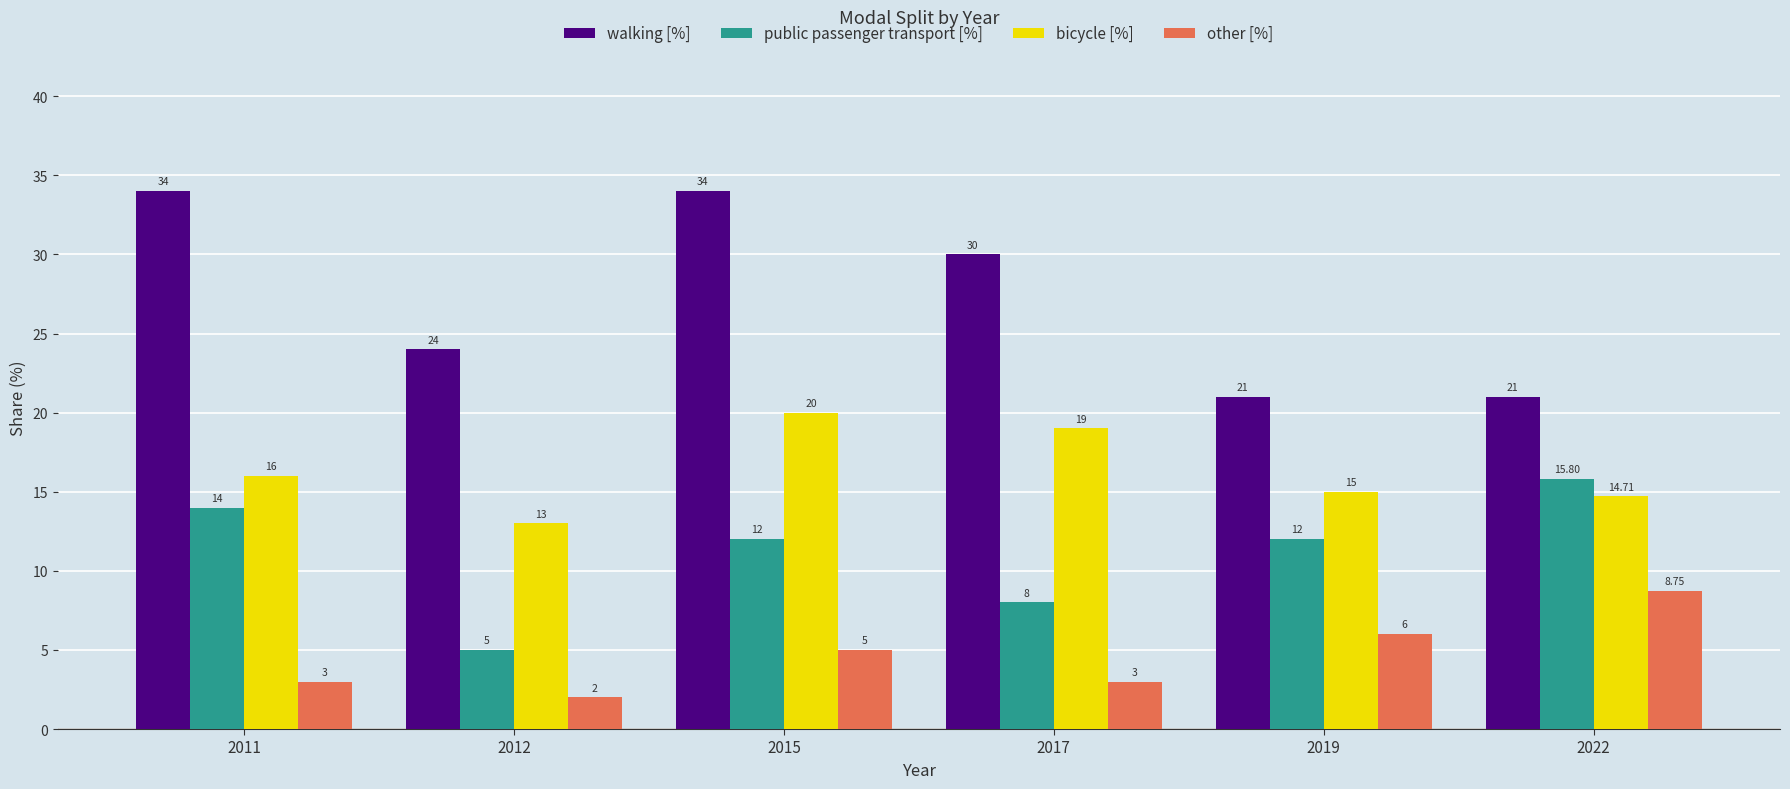

At which category is the sum across all series the highest?

2015